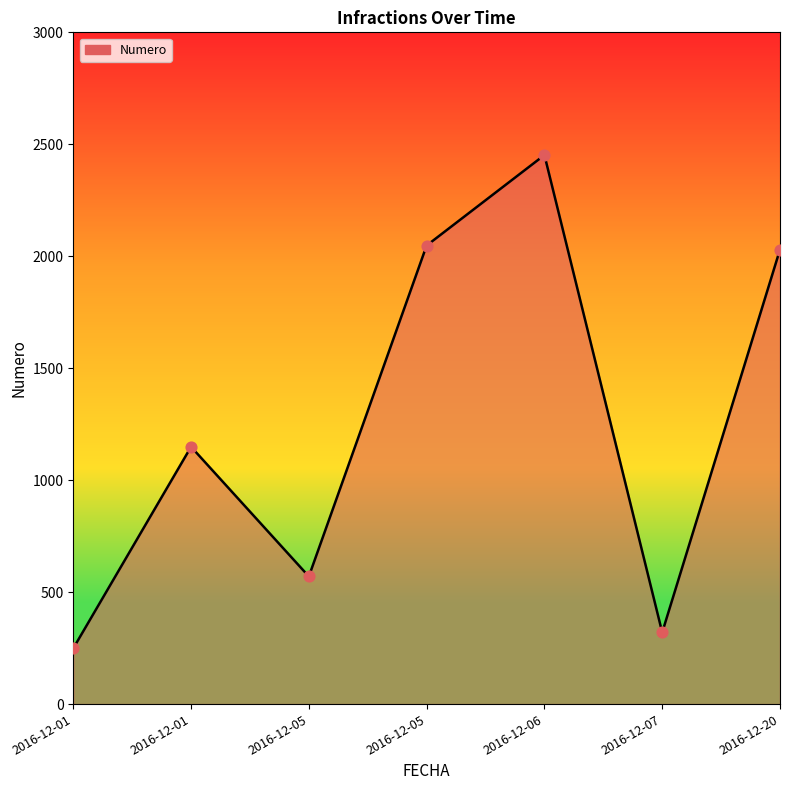

Approximately how many times larger is the value at 2016-12-01 compared to 2016-12-01?

4.6